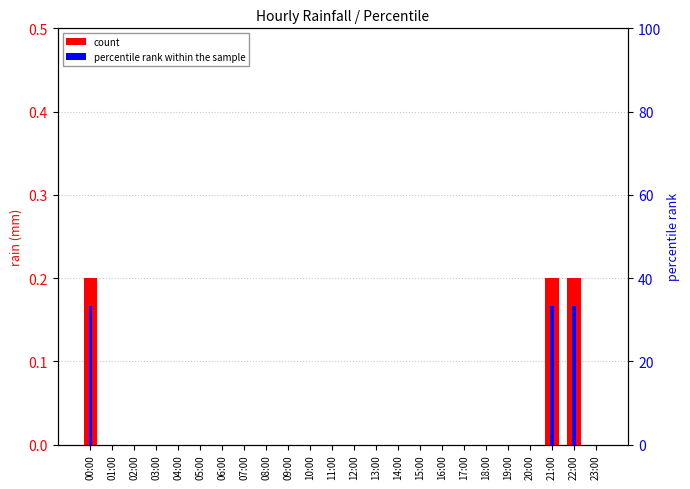

At how many categories does at least one series exceed 2?

3